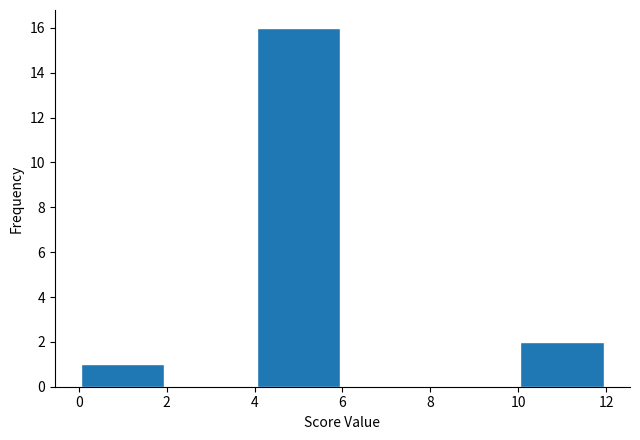

Over which range of the x-axis is the bar tallest?

4 to 6